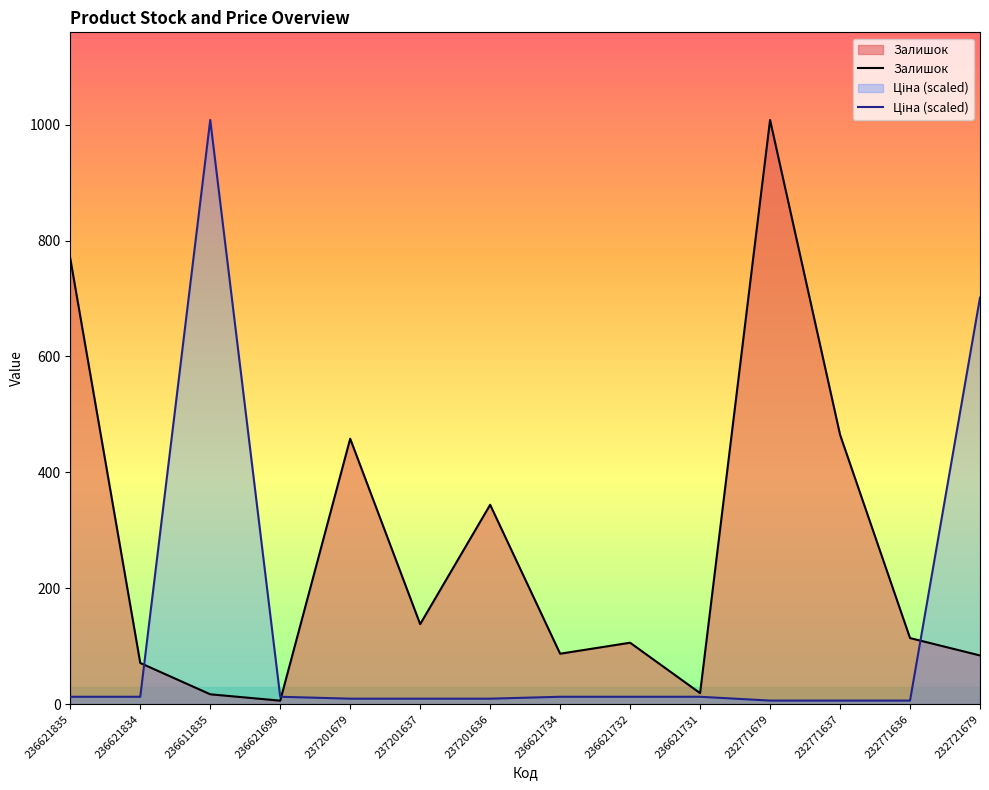

True or false: Залишок has a value of 135.1 at 232721679.

False